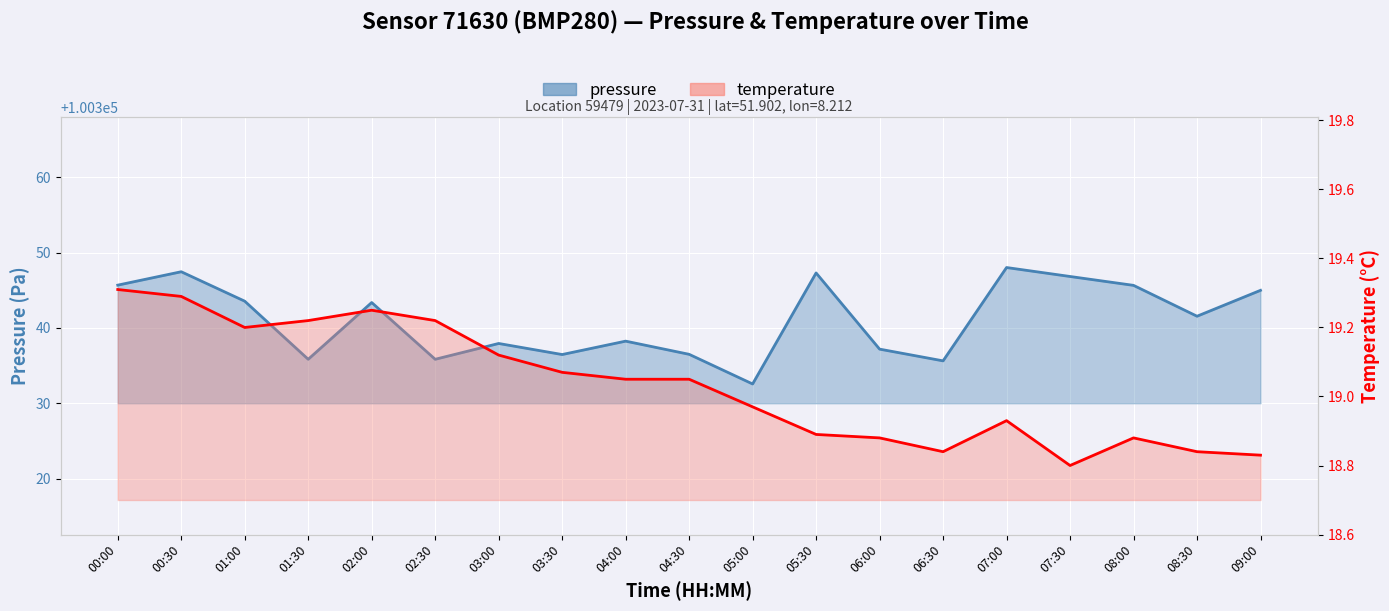

How many lines are shown in the chart?

2